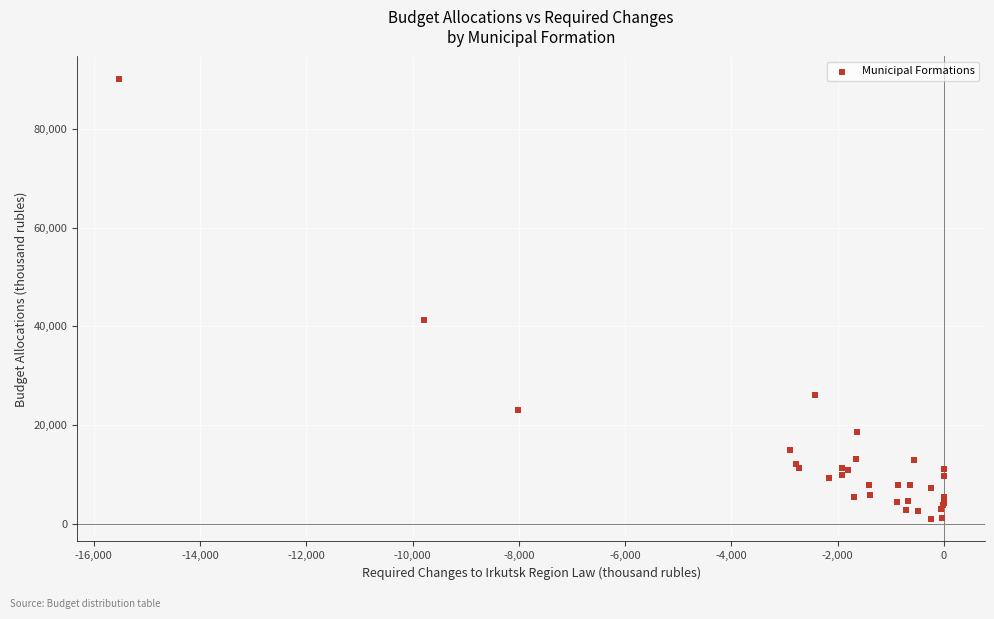

What Y value in the scatter plot is closest to 45540?

41178.5